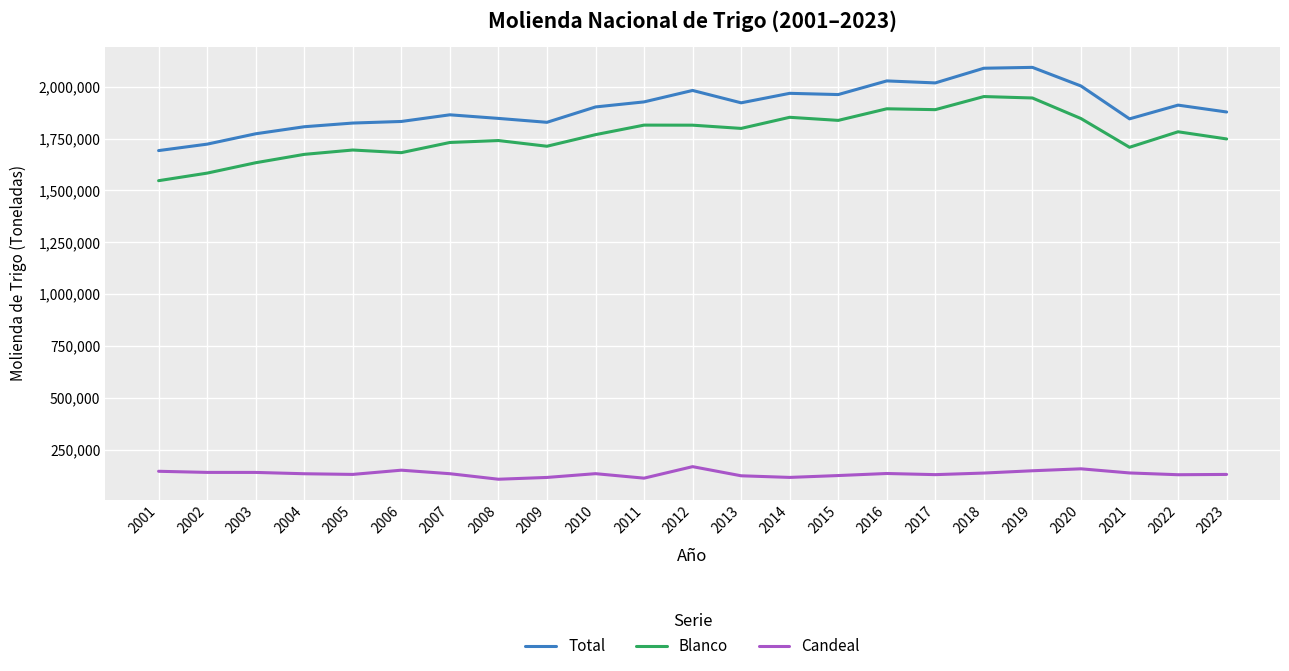

The value of Blanco at 2006 is 1682099. True or false?

True